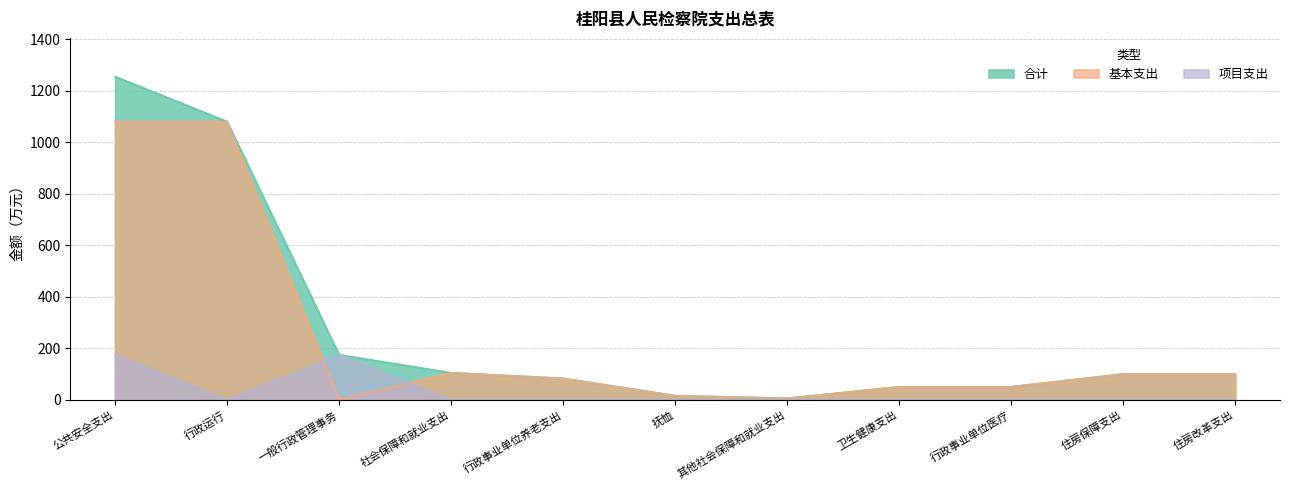

Reading left to right, list all the values displayed in this chart.

合计: 1255.4	1080.7	174.8	104.8	83.2	15.9	5.8	50.4	50.4	100.1	100.1
基本支出: 1080.7	1080.7	0.0	104.8	83.2	15.9	5.8	50.4	50.4	100.1	100.1
项目支出: 174.8	0.0	174.8	0.0	0.0	0.0	0.0	0.0	0.0	0.0	0.0